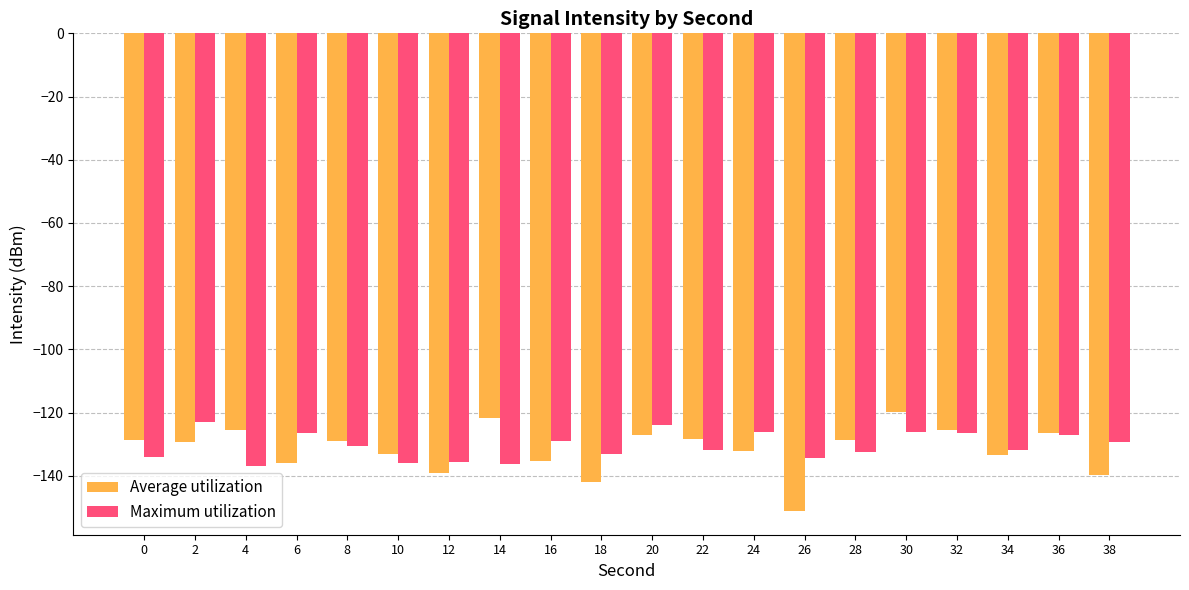

The value of Maximum utilization at 8 is -53.2. True or false?

False